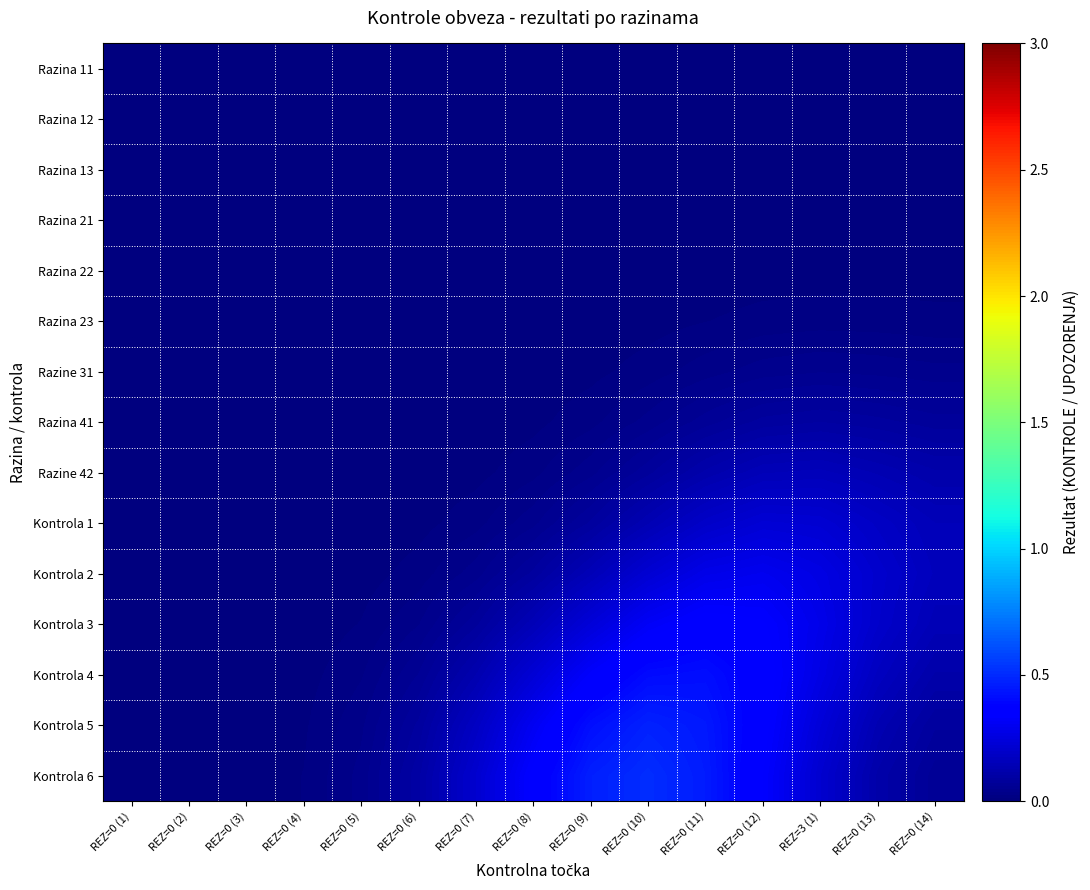

Reading right to left, what are all the values shown in this chart?

Razina 11: REZ=0 (14)=0.0	REZ=0 (13)=0.0	REZ=3 (1)=0.0	REZ=0 (12)=0.0	REZ=0 (11)=0.0	REZ=0 (10)=0.0	REZ=0 (9)=0.0	REZ=0 (8)=0.0	REZ=0 (7)=0.0	REZ=0 (6)=0.0	REZ=0 (5)=0.0	REZ=0 (4)=0.0	REZ=0 (3)=0.0	REZ=0 (2)=0.0	REZ=0 (1)=0.0
Razina 12: REZ=0 (14)=0.0	REZ=0 (13)=0.0	REZ=3 (1)=0.0	REZ=0 (12)=0.0	REZ=0 (11)=0.0	REZ=0 (10)=0.0	REZ=0 (9)=0.0	REZ=0 (8)=0.0	REZ=0 (7)=0.0	REZ=0 (6)=0.0	REZ=0 (5)=0.0	REZ=0 (4)=0.0	REZ=0 (3)=0.0	REZ=0 (2)=0.0	REZ=0 (1)=0.0
Razina 13: REZ=0 (14)=0.0	REZ=0 (13)=0.0	REZ=3 (1)=0.0	REZ=0 (12)=0.0	REZ=0 (11)=0.0	REZ=0 (10)=0.0	REZ=0 (9)=0.0	REZ=0 (8)=0.0	REZ=0 (7)=0.0	REZ=0 (6)=0.0	REZ=0 (5)=0.0	REZ=0 (4)=0.0	REZ=0 (3)=0.0	REZ=0 (2)=0.0	REZ=0 (1)=0.0
Razina 21: REZ=0 (14)=0.0	REZ=0 (13)=0.0	REZ=3 (1)=0.0	REZ=0 (12)=0.0	REZ=0 (11)=0.0	REZ=0 (10)=0.0	REZ=0 (9)=0.0	REZ=0 (8)=0.0	REZ=0 (7)=0.0	REZ=0 (6)=0.0	REZ=0 (5)=0.0	REZ=0 (4)=0.0	REZ=0 (3)=0.0	REZ=0 (2)=0.0	REZ=0 (1)=0.0
Razina 22: REZ=0 (14)=0.0	REZ=0 (13)=0.0	REZ=3 (1)=0.0	REZ=0 (12)=0.0	REZ=0 (11)=0.0	REZ=0 (10)=0.0	REZ=0 (9)=0.0	REZ=0 (8)=0.0	REZ=0 (7)=0.0	REZ=0 (6)=0.0	REZ=0 (5)=0.0	REZ=0 (4)=0.0	REZ=0 (3)=0.0	REZ=0 (2)=0.0	REZ=0 (1)=0.0
Razina 23: REZ=0 (14)=0.0	REZ=0 (13)=0.0	REZ=3 (1)=0.0	REZ=0 (12)=0.0	REZ=0 (11)=0.0	REZ=0 (10)=0.0	REZ=0 (9)=0.0	REZ=0 (8)=0.0	REZ=0 (7)=0.0	REZ=0 (6)=0.0	REZ=0 (5)=0.0	REZ=0 (4)=0.0	REZ=0 (3)=0.0	REZ=0 (2)=0.0	REZ=0 (1)=0.0
Razine 31: REZ=0 (14)=0.0	REZ=0 (13)=0.0	REZ=3 (1)=0.0	REZ=0 (12)=0.0	REZ=0 (11)=0.0	REZ=0 (10)=0.0	REZ=0 (9)=0.0	REZ=0 (8)=0.0	REZ=0 (7)=0.0	REZ=0 (6)=0.0	REZ=0 (5)=0.0	REZ=0 (4)=0.0	REZ=0 (3)=0.0	REZ=0 (2)=0.0	REZ=0 (1)=0.0
Razina 41: REZ=0 (14)=0.1	REZ=0 (13)=0.1	REZ=3 (1)=0.1	REZ=0 (12)=0.1	REZ=0 (11)=0.1	REZ=0 (10)=0.0	REZ=0 (9)=0.0	REZ=0 (8)=0.0	REZ=0 (7)=0.0	REZ=0 (6)=0.0	REZ=0 (5)=0.0	REZ=0 (4)=0.0	REZ=0 (3)=0.0	REZ=0 (2)=0.0	REZ=0 (1)=0.0
Razine 42: REZ=0 (14)=0.1	REZ=0 (13)=0.1	REZ=3 (1)=0.2	REZ=0 (12)=0.2	REZ=0 (11)=0.1	REZ=0 (10)=0.1	REZ=0 (9)=0.0	REZ=0 (8)=0.0	REZ=0 (7)=0.0	REZ=0 (6)=0.0	REZ=0 (5)=0.0	REZ=0 (4)=0.0	REZ=0 (3)=0.0	REZ=0 (2)=0.0	REZ=0 (1)=0.0
Kontrola 1: REZ=0 (14)=0.2	REZ=0 (13)=0.2	REZ=3 (1)=0.2	REZ=0 (12)=0.2	REZ=0 (11)=0.2	REZ=0 (10)=0.1	REZ=0 (9)=0.1	REZ=0 (8)=0.0	REZ=0 (7)=0.0	REZ=0 (6)=0.0	REZ=0 (5)=0.0	REZ=0 (4)=0.0	REZ=0 (3)=0.0	REZ=0 (2)=0.0	REZ=0 (1)=0.0
Kontrola 2: REZ=0 (14)=0.2	REZ=0 (13)=0.2	REZ=3 (1)=0.3	REZ=0 (12)=0.3	REZ=0 (11)=0.3	REZ=0 (10)=0.2	REZ=0 (9)=0.1	REZ=0 (8)=0.1	REZ=0 (7)=0.0	REZ=0 (6)=0.0	REZ=0 (5)=0.0	REZ=0 (4)=0.0	REZ=0 (3)=0.0	REZ=0 (2)=0.0	REZ=0 (1)=0.0
Kontrola 3: REZ=0 (14)=0.1	REZ=0 (13)=0.2	REZ=3 (1)=0.3	REZ=0 (12)=0.3	REZ=0 (11)=0.4	REZ=0 (10)=0.3	REZ=0 (9)=0.2	REZ=0 (8)=0.1	REZ=0 (7)=0.1	REZ=0 (6)=0.0	REZ=0 (5)=0.0	REZ=0 (4)=0.0	REZ=0 (3)=0.0	REZ=0 (2)=0.0	REZ=0 (1)=0.0
Kontrola 4: REZ=0 (14)=0.1	REZ=0 (13)=0.2	REZ=3 (1)=0.3	REZ=0 (12)=0.4	REZ=0 (11)=0.4	REZ=0 (10)=0.4	REZ=0 (9)=0.3	REZ=0 (8)=0.2	REZ=0 (7)=0.1	REZ=0 (6)=0.1	REZ=0 (5)=0.0	REZ=0 (4)=0.0	REZ=0 (3)=0.0	REZ=0 (2)=0.0	REZ=0 (1)=0.0
Kontrola 5: REZ=0 (14)=0.1	REZ=0 (13)=0.1	REZ=3 (1)=0.2	REZ=0 (12)=0.4	REZ=0 (11)=0.4	REZ=0 (10)=0.5	REZ=0 (9)=0.4	REZ=0 (8)=0.3	REZ=0 (7)=0.2	REZ=0 (6)=0.1	REZ=0 (5)=0.0	REZ=0 (4)=0.0	REZ=0 (3)=0.0	REZ=0 (2)=0.0	REZ=0 (1)=0.0
Kontrola 6: REZ=0 (14)=0.1	REZ=0 (13)=0.1	REZ=3 (1)=0.2	REZ=0 (12)=0.3	REZ=0 (11)=0.5	REZ=0 (10)=0.5	REZ=0 (9)=0.5	REZ=0 (8)=0.3	REZ=0 (7)=0.2	REZ=0 (6)=0.1	REZ=0 (5)=0.0	REZ=0 (4)=0.0	REZ=0 (3)=0.0	REZ=0 (2)=0.0	REZ=0 (1)=0.0